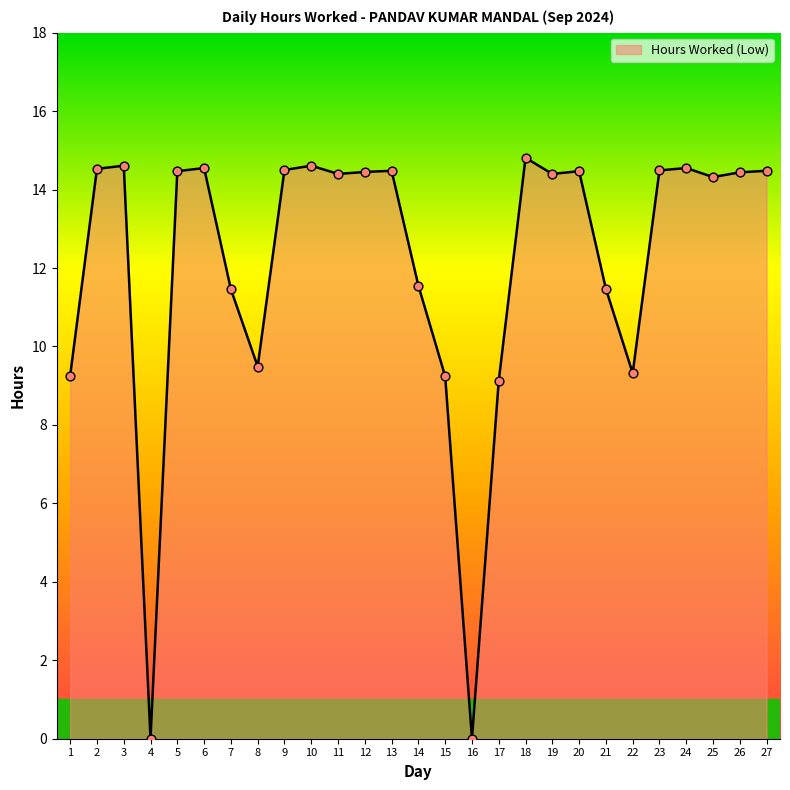

What is the change in value from 15 to 19?

+5.2